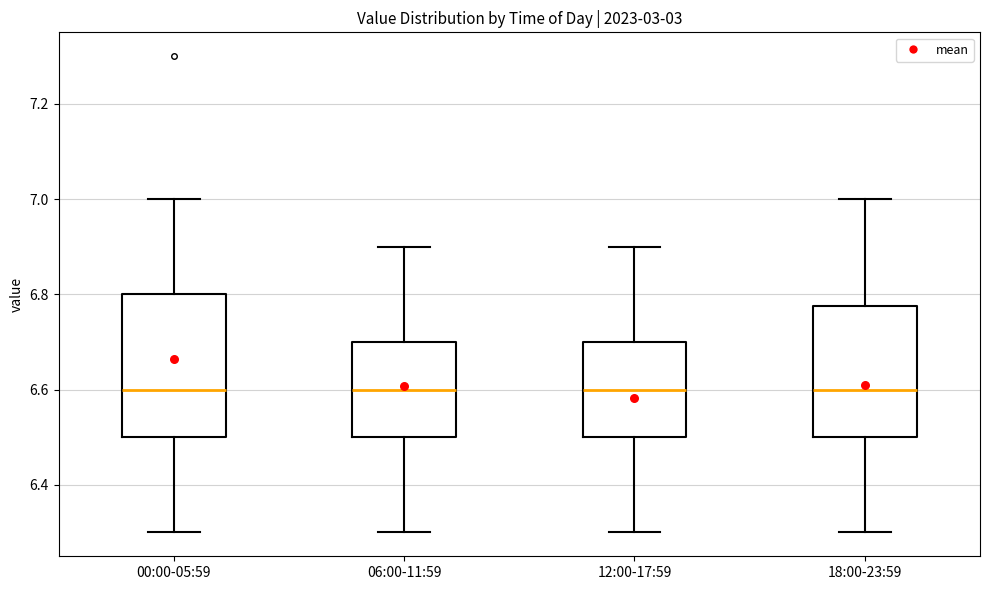

Where does the upper whisker of the box for 06:00-11:59 end on the y-axis? The values are not printed on the chart, so give them approximately, as read against the axis.

6.90